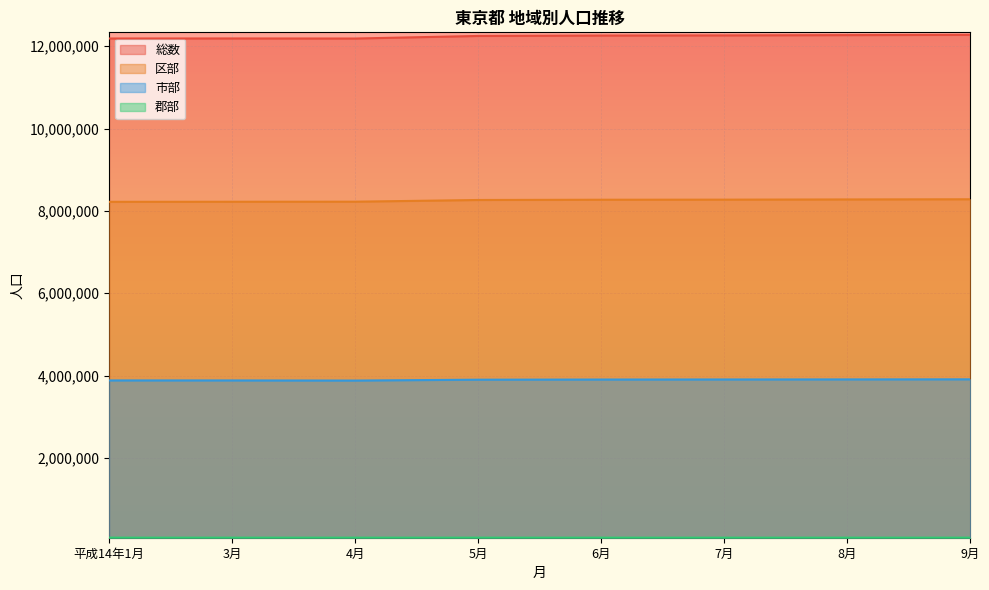

True or false: 区部 and 郡部 intersect in this chart.

False